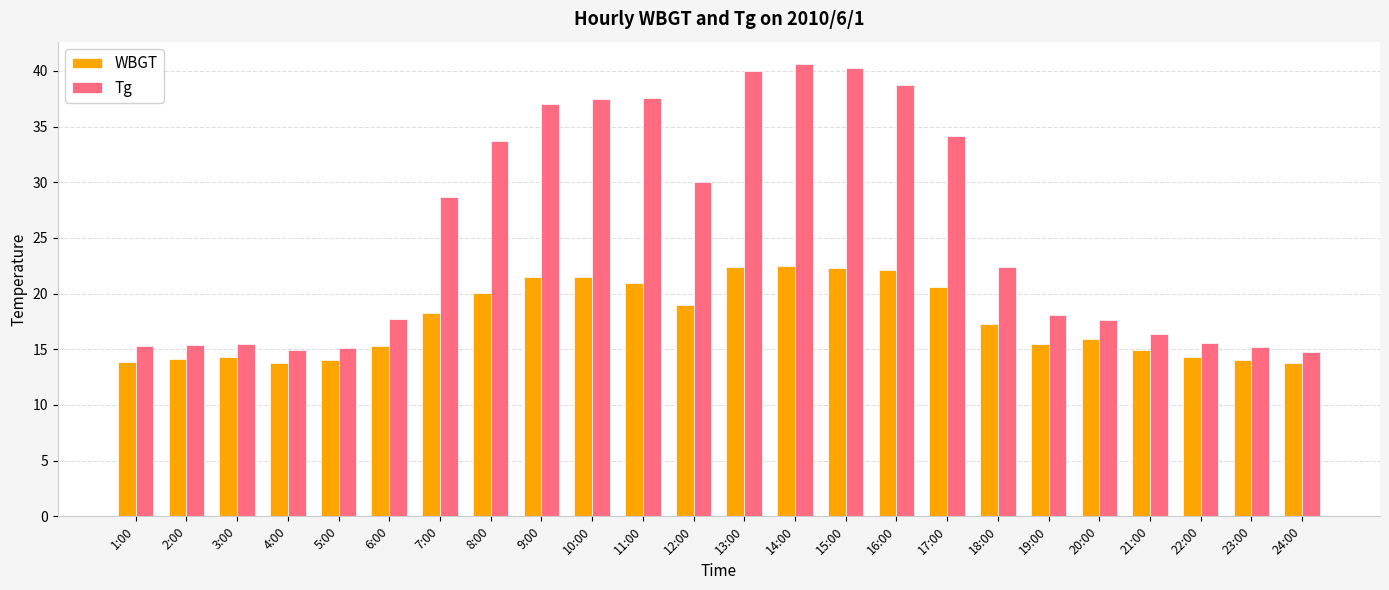

Is it true that WBGT equals 24.9 at 23:00?

False